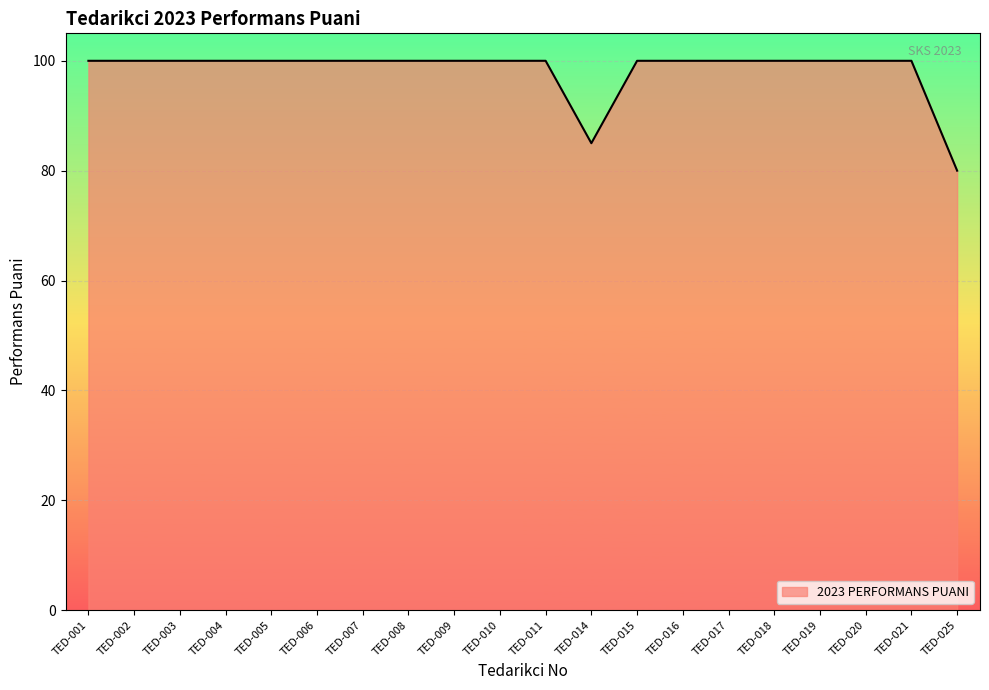

What is the ratio of the value at TED-020 to the value at TED-009?

1.0